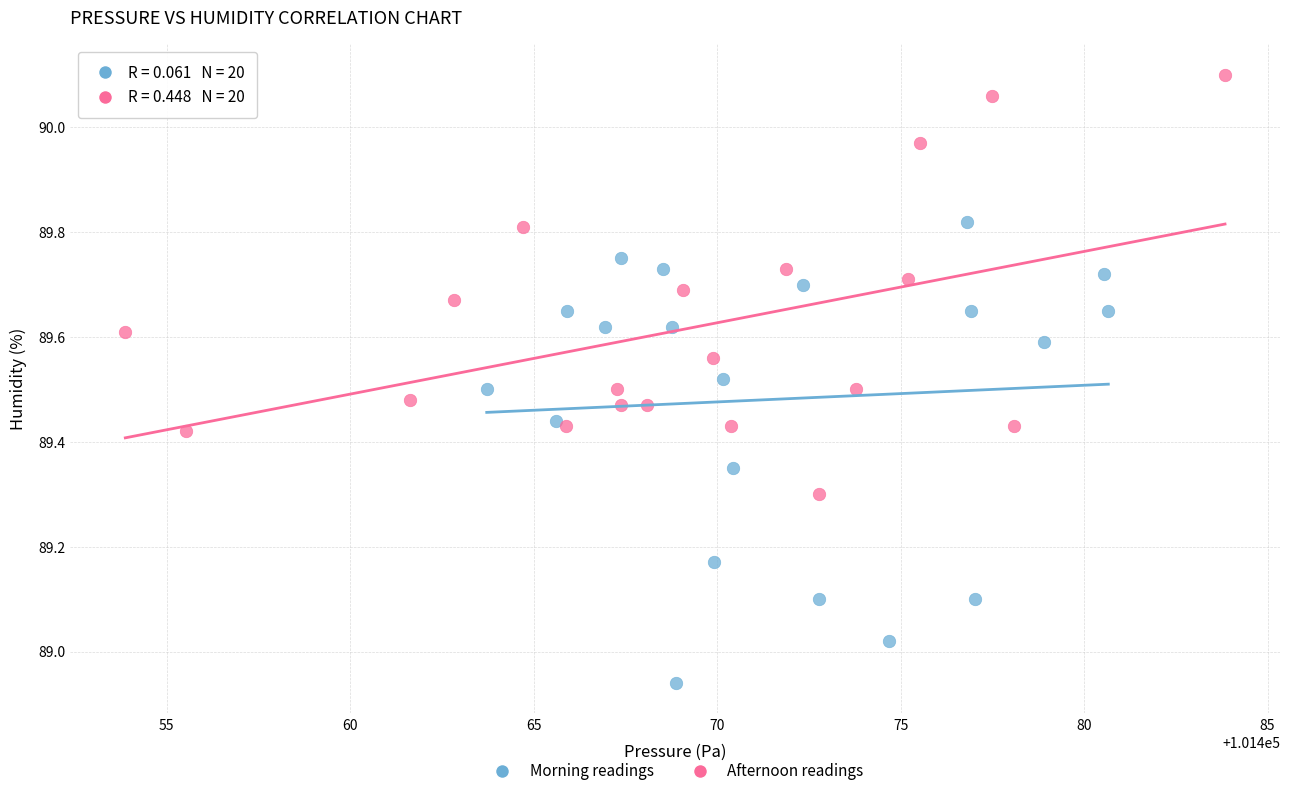

Which series contains the lowest Y value?

Morning readings